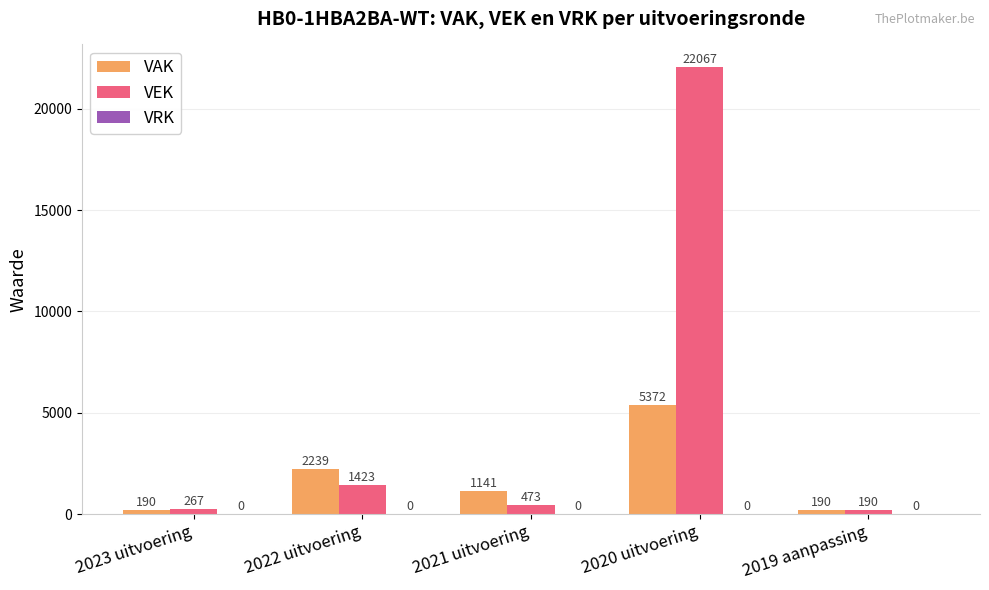

What is the label of the 4th bar from the left?

2020 uitvoering